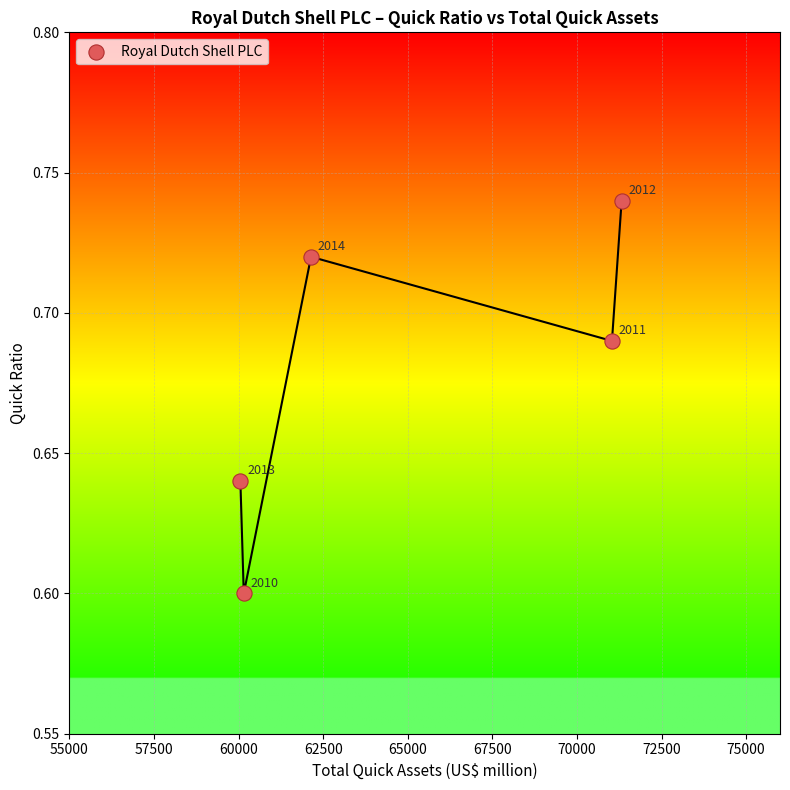

What is the range of X values (max minus min)?

11267.0